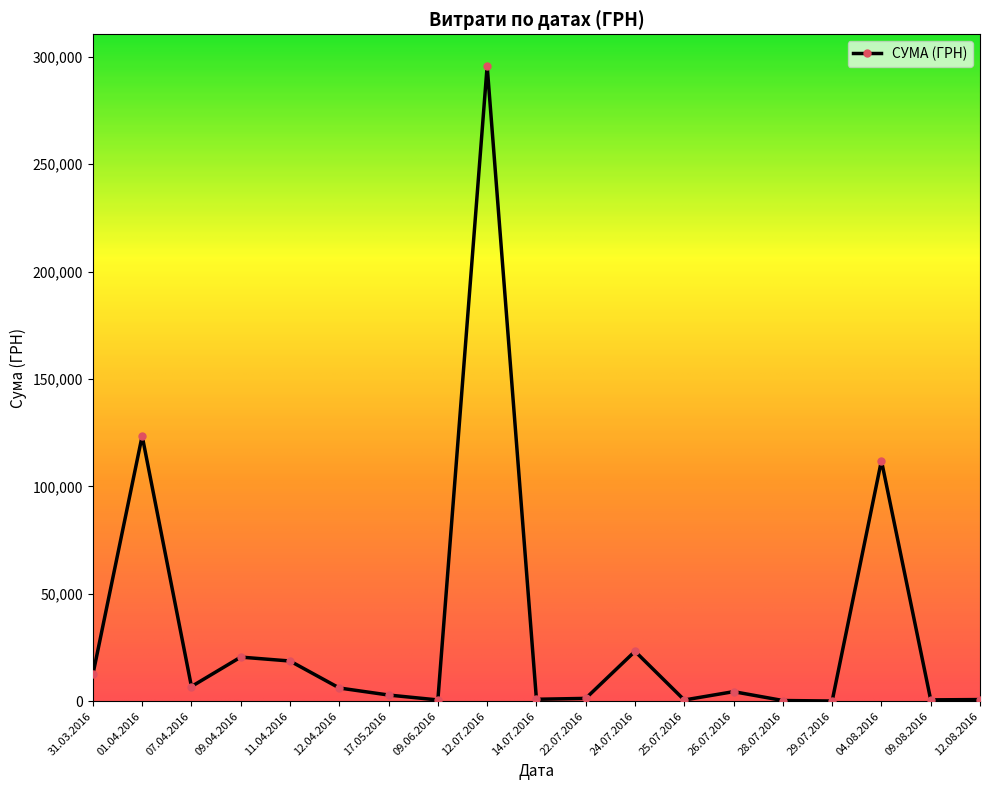

What is the label of the 9th point from the right?

22.07.2016